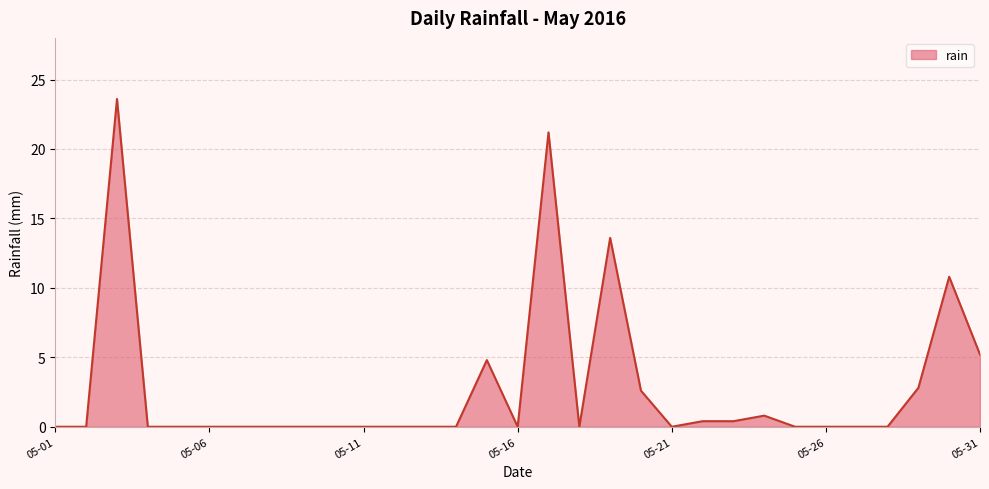

What is the difference between the maximum and minimum values?

23.6